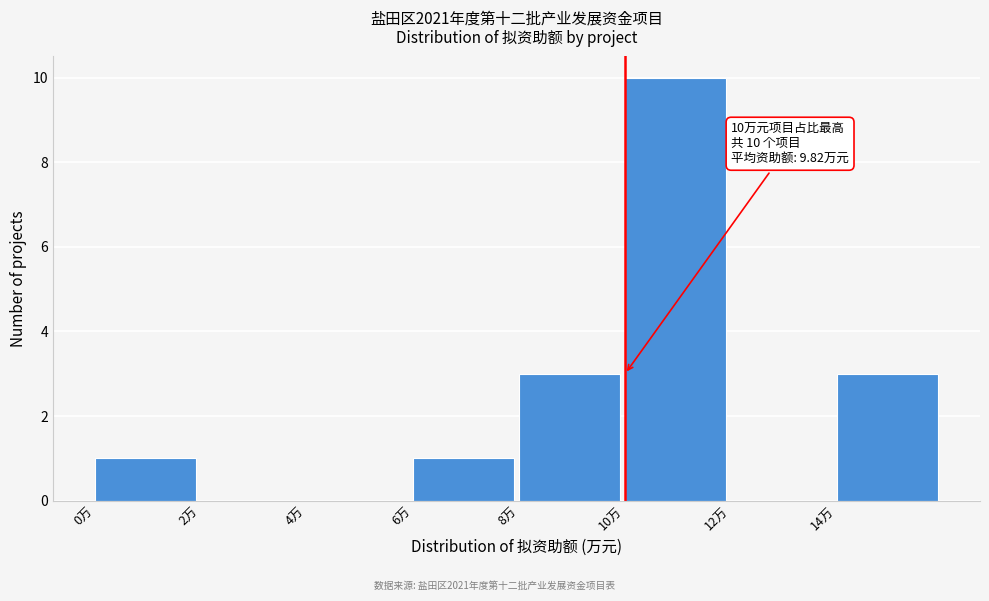

Which range on the x-axis has the tallest bar?

10 to 12